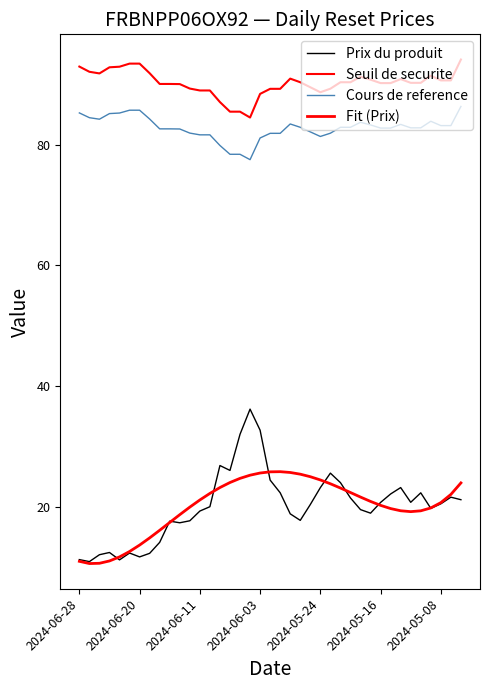

How many lines are shown in the chart?

4